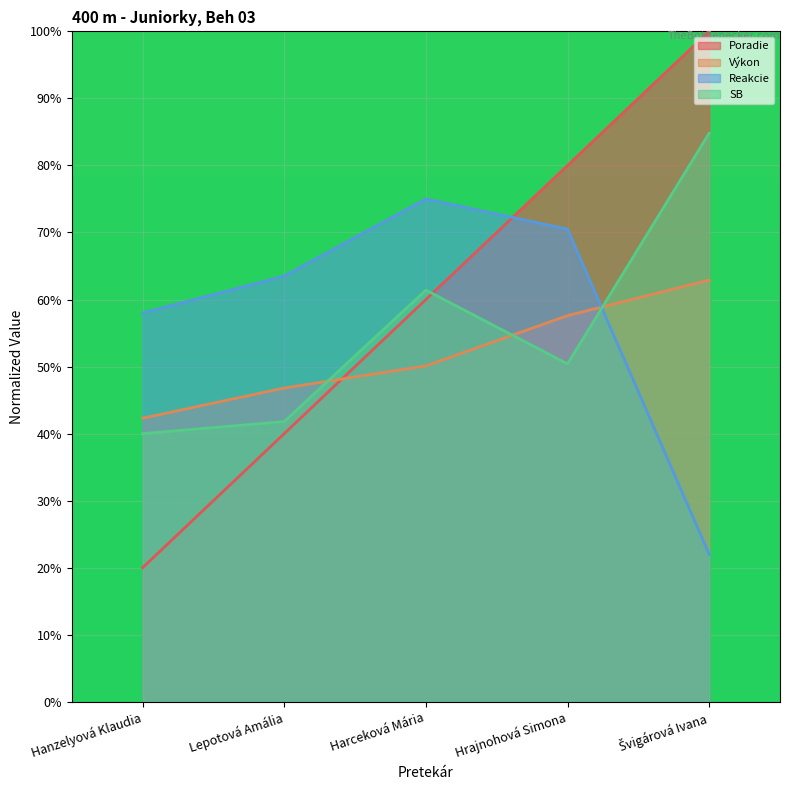

How many interior local peaks does the SB series have?

1